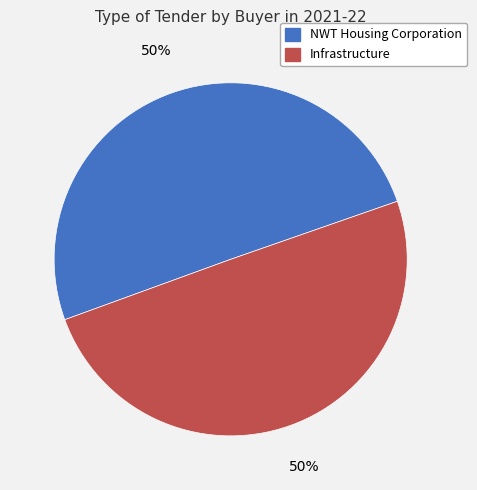

To the nearest percent, what percentage of the pie is Infrastructure?

50%